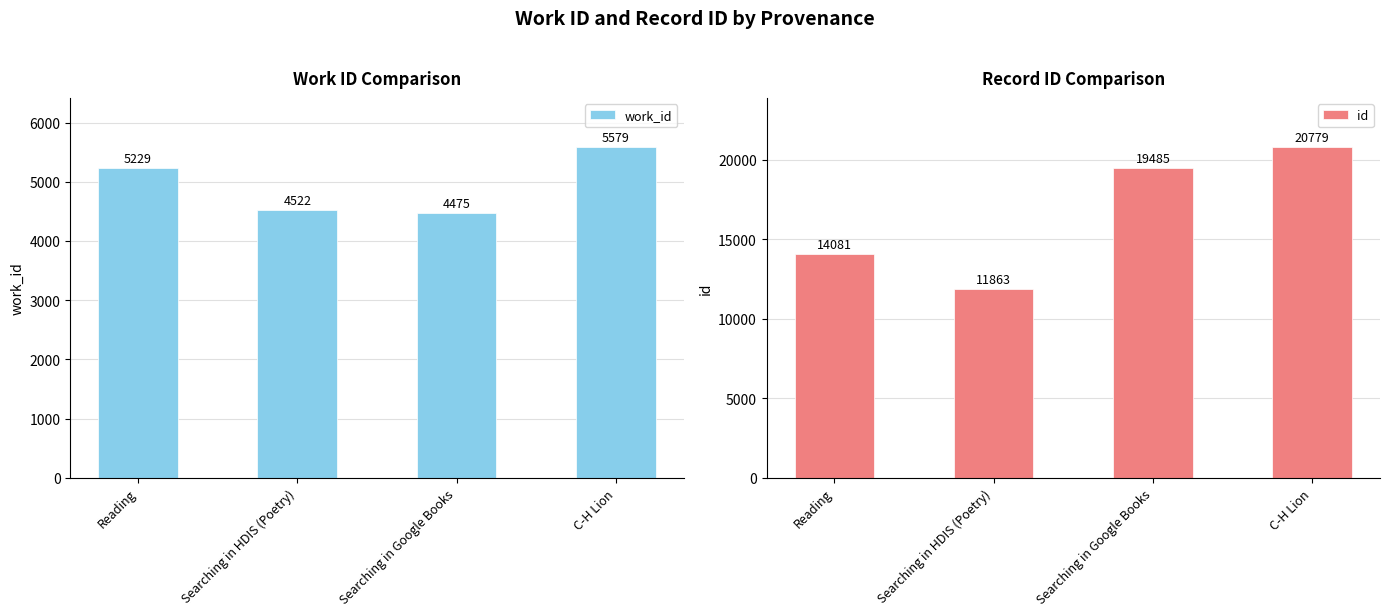

What is the maximum value for id?

20779